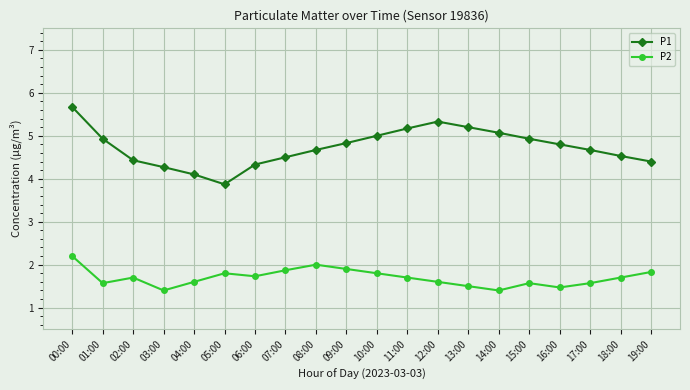

Does the chart have visible grid lines?

Yes